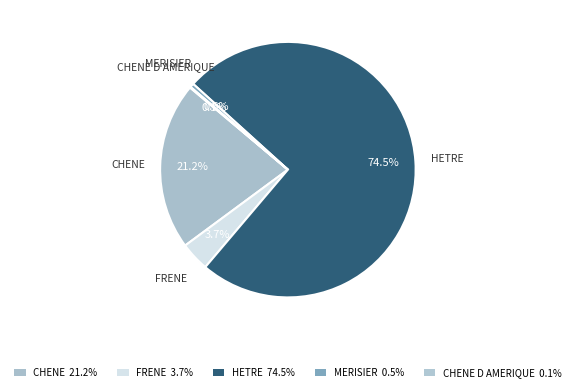

What portion of the pie excludes HETRE?

25.5%